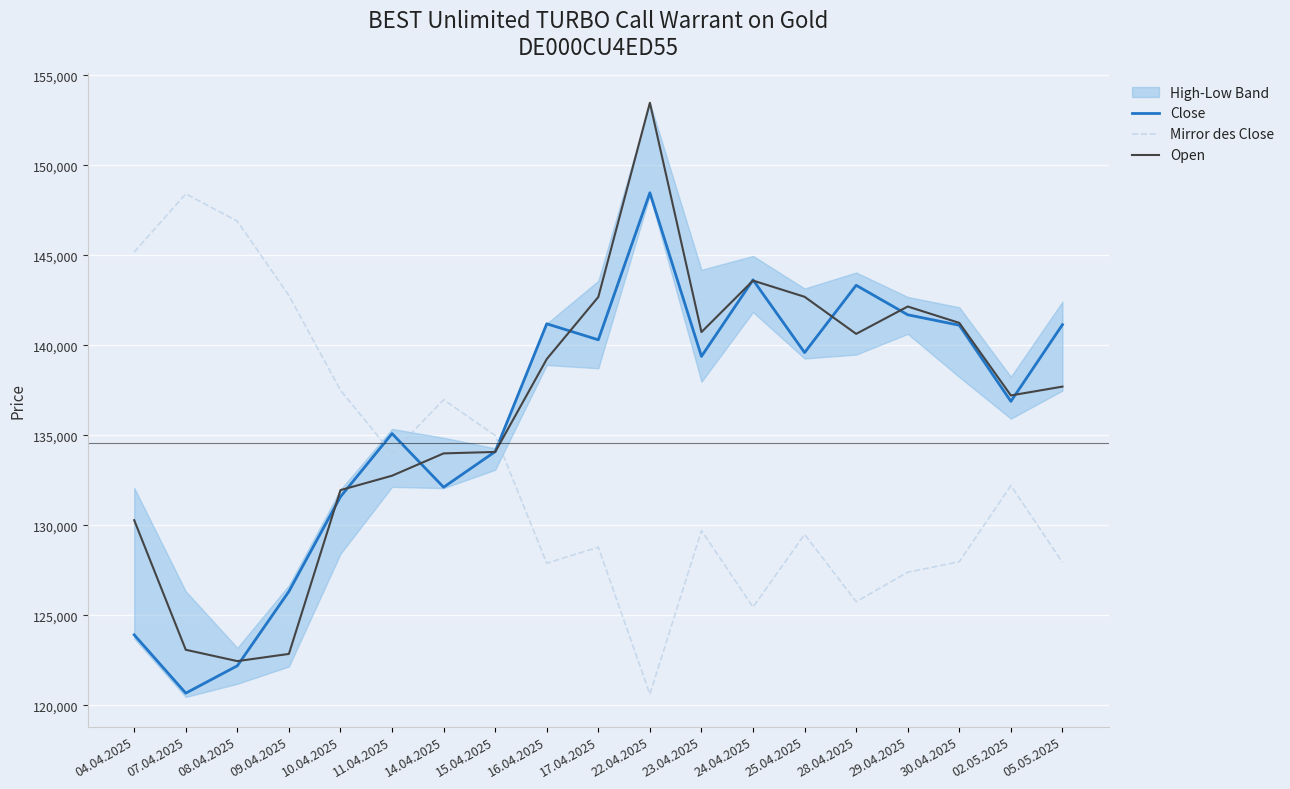

Reading left to right, transcribe all the data shown in this chart.

Close: 04.04.2025=123915	07.04.2025=120675	08.04.2025=122195	09.04.2025=126325	10.04.2025=131585	11.04.2025=135095	14.04.2025=132115	15.04.2025=134095	16.04.2025=141195	17.04.2025=140305	22.04.2025=148475	23.04.2025=139385	24.04.2025=143635	25.04.2025=139595	28.04.2025=143335	29.04.2025=141695	30.04.2025=141115	02.05.2025=136885	05.05.2025=141145
Mirror des Close: 04.04.2025=145175	07.04.2025=148415	08.04.2025=146895	09.04.2025=142765	10.04.2025=137505	11.04.2025=133995	14.04.2025=136975	15.04.2025=134995	16.04.2025=127895	17.04.2025=128785	22.04.2025=120615	23.04.2025=129705	24.04.2025=125455	25.04.2025=129495	28.04.2025=125755	29.04.2025=127395	30.04.2025=127975	02.05.2025=132205	05.05.2025=127945
Open: 04.04.2025=130285	07.04.2025=123085	08.04.2025=122455	09.04.2025=122855	10.04.2025=131955	11.04.2025=132755	14.04.2025=133995	15.04.2025=134075	16.04.2025=139235	17.04.2025=142685	22.04.2025=153475	23.04.2025=140735	24.04.2025=143595	25.04.2025=142695	28.04.2025=140635	29.04.2025=142155	30.04.2025=141245	02.05.2025=137215	05.05.2025=137705